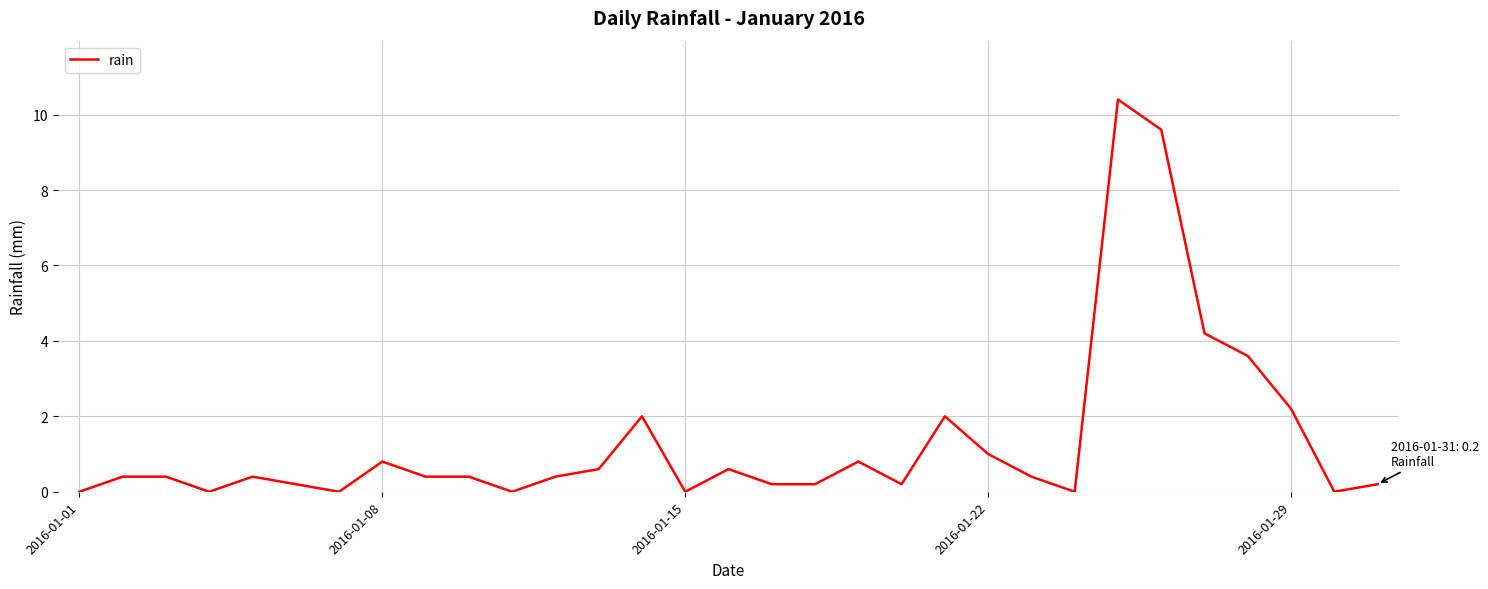

What is the maximum value shown in the chart?

10.4